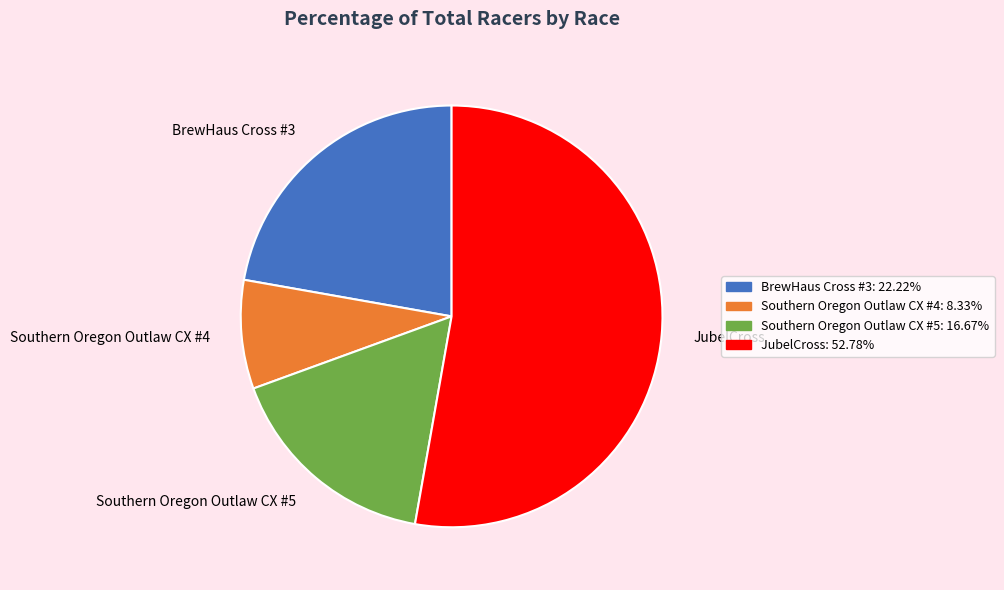

Is the sum of Southern Oregon Outlaw CX #4 and JubelCross greater than half?

Yes